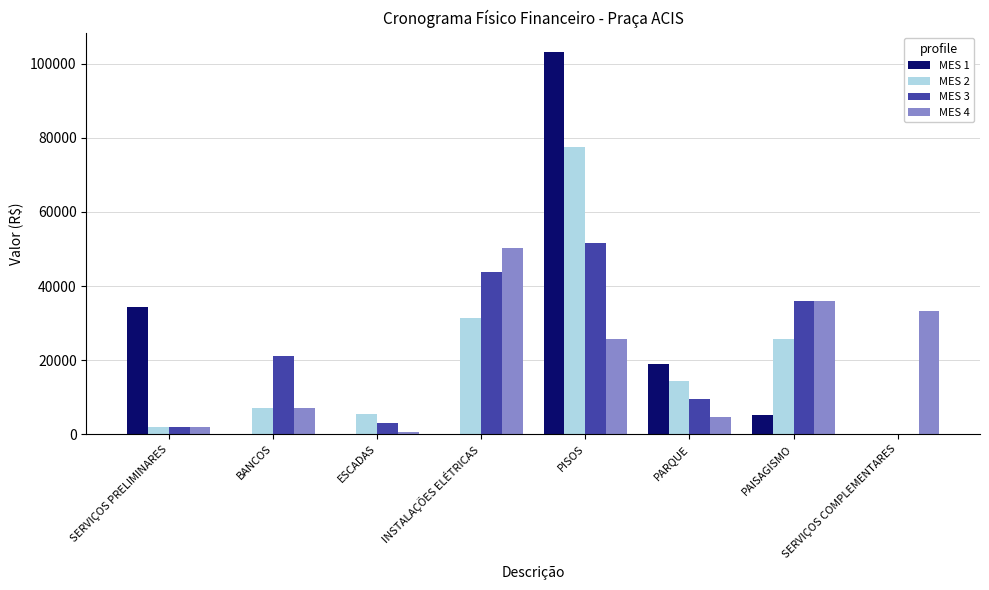

How many data points in MES 2 are above 14218?

4